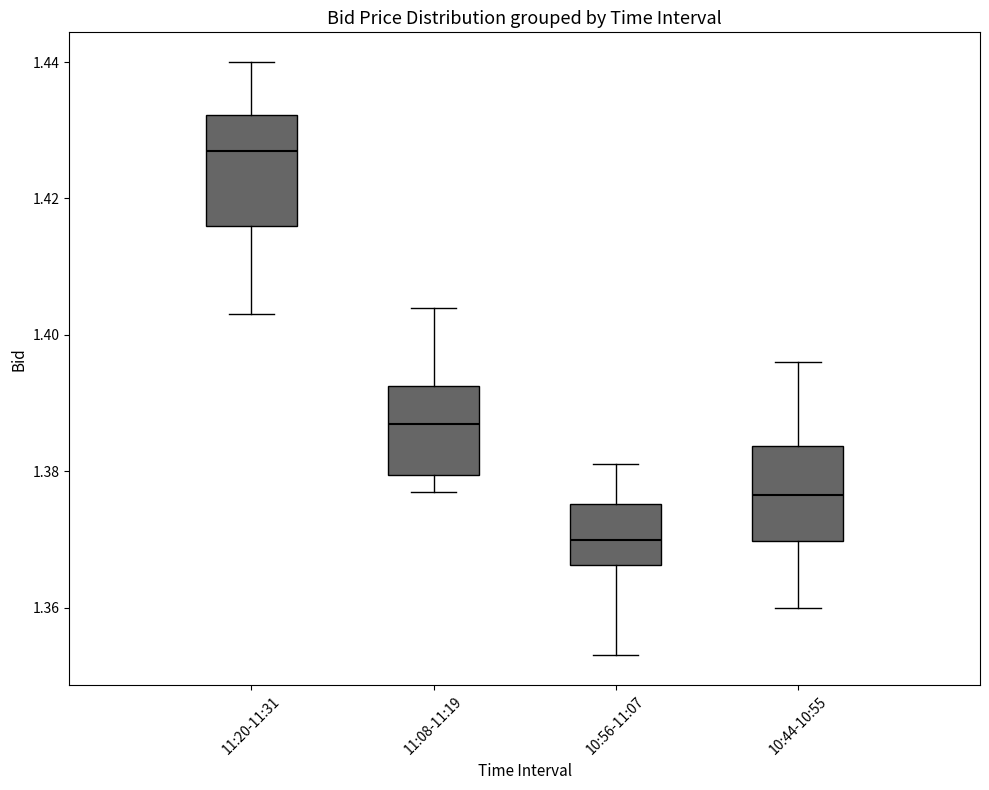

Where does the lower whisker of the box for 11:08-11:19 end on the y-axis? The values are not printed on the chart, so give them approximately, as read against the axis.

1.378